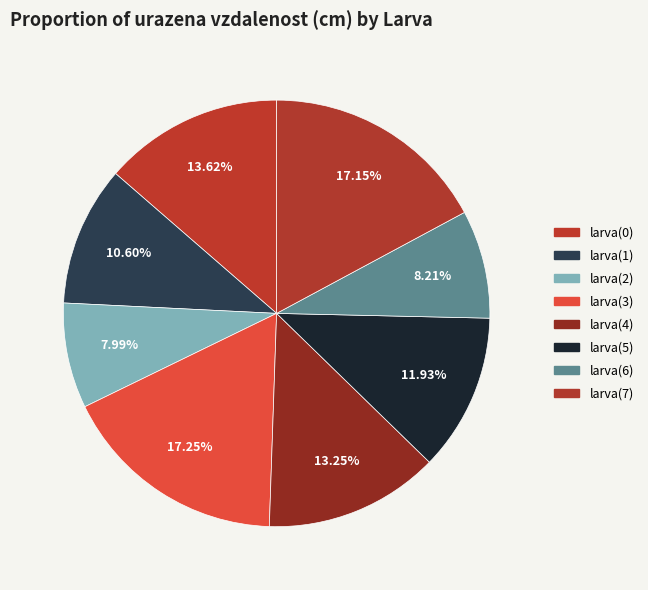

What percentage do larva(2) and larva(3) together represent?

25.2%